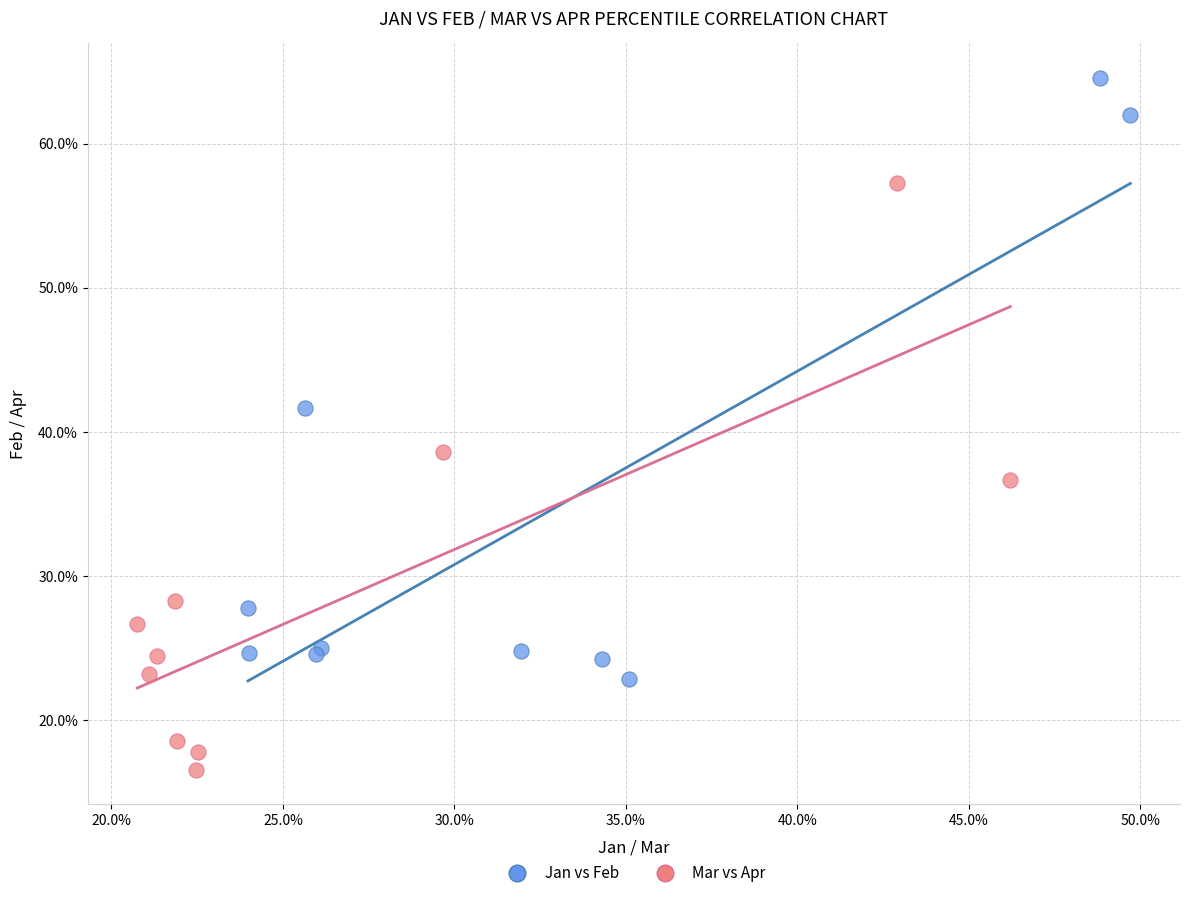

What are all the series names shown in the legend?

Jan vs Feb, Mar vs Apr